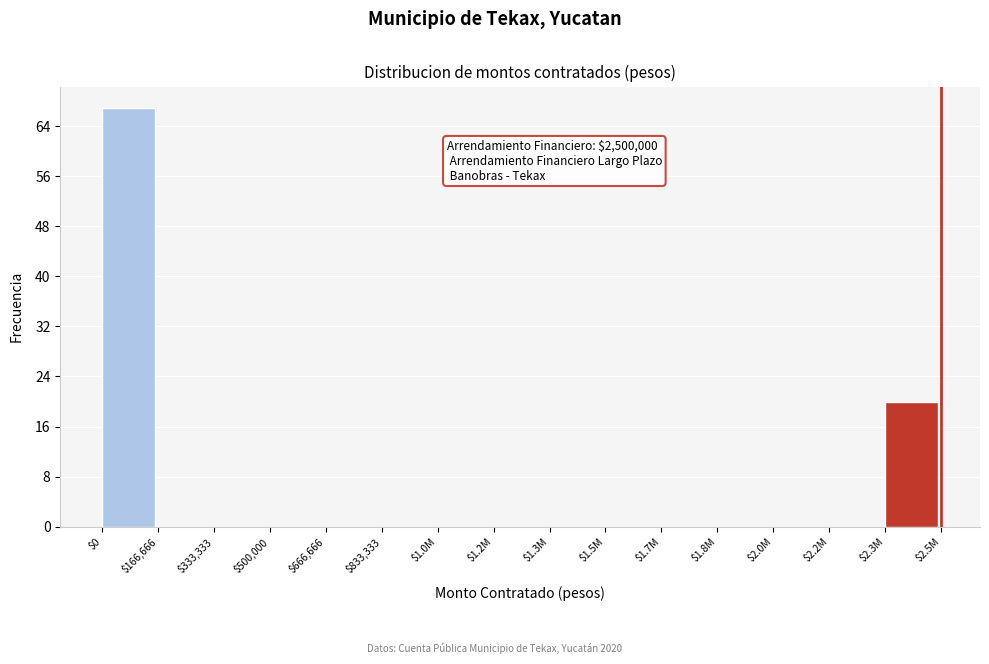

The chart shows a value of 0 at $2.0M. True or false?

True